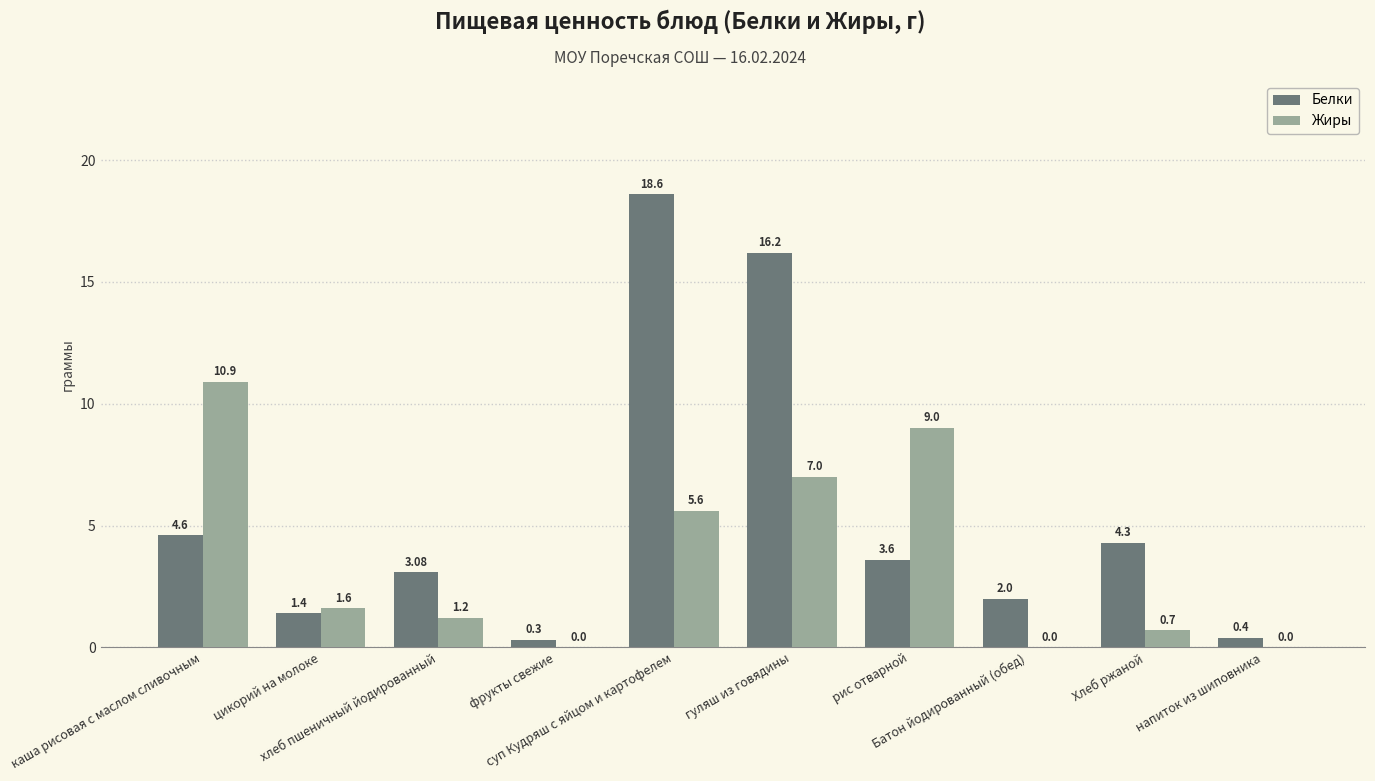

How many groups of bars are there?

10